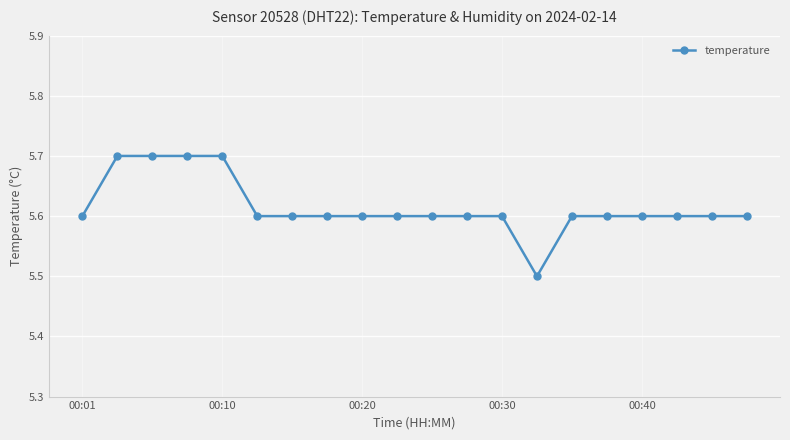

What is the maximum value shown in the chart?

5.7